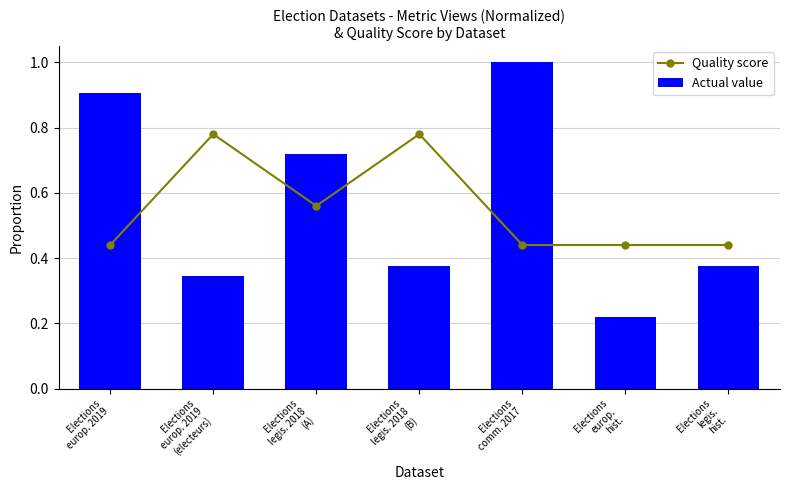

Count the Actual value values in the range 0 to 1.

7